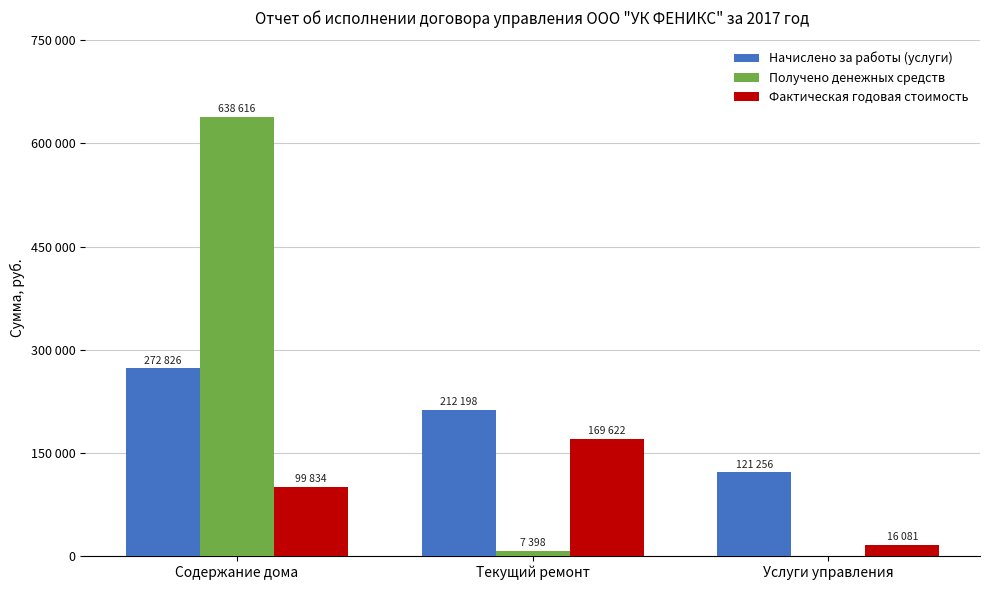

True or false: Получено денежных средств has a value of 3779.0 at Текущий ремонт.

False